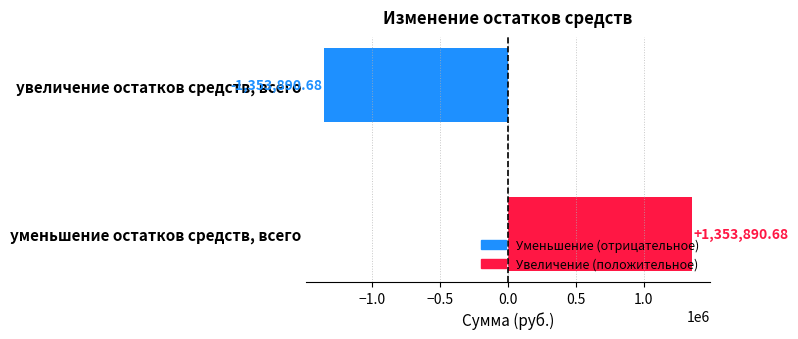

Between уменьшение остатков средств, всего and увеличение остатков средств, всего, which is larger?

уменьшение остатков средств, всего